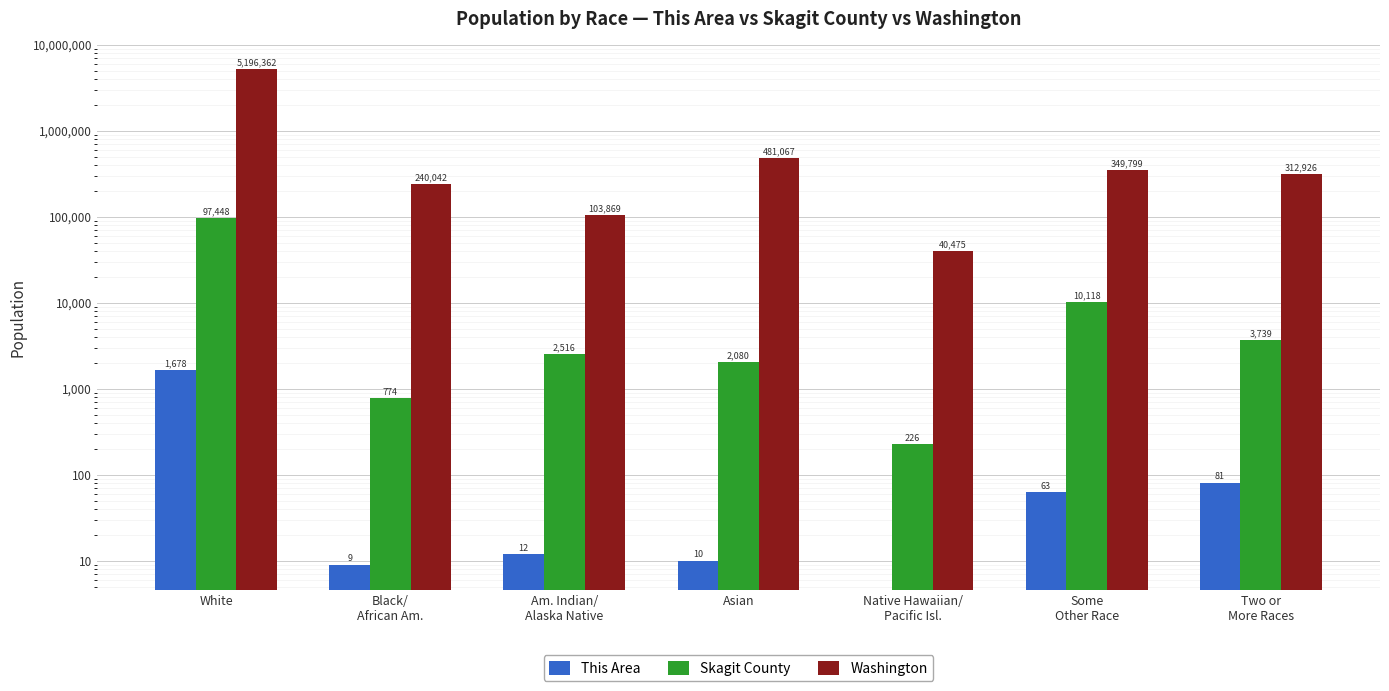

At Some
Other Race, list the series in order from smallest to largest.

This Area, Skagit County, Washington